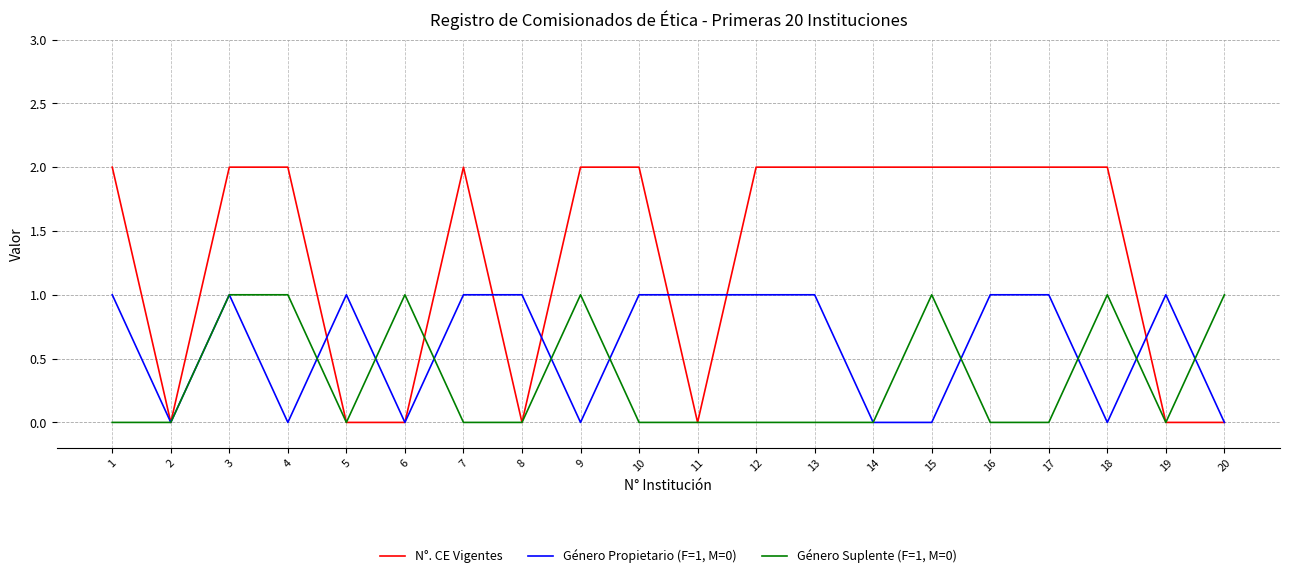

How many distinct data groups are displayed?

3